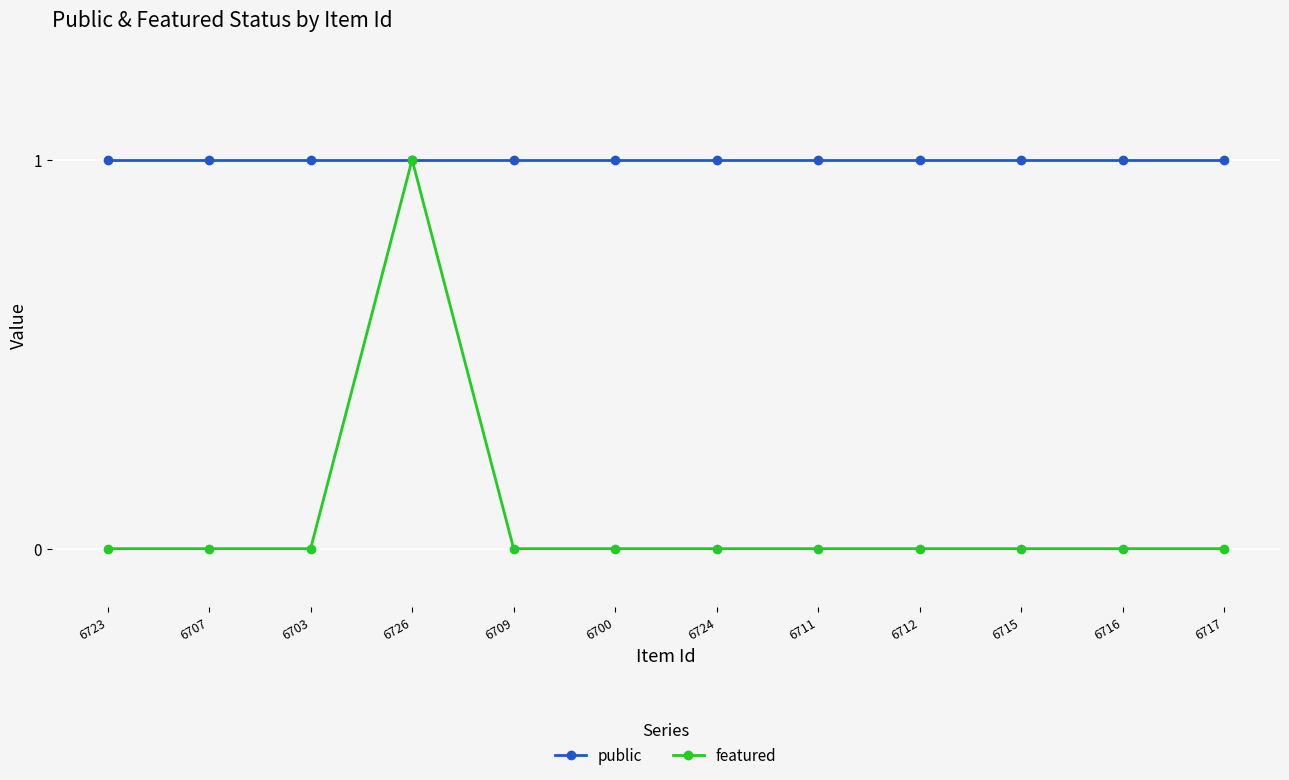

Rank the series by their average value, from lowest to highest.

featured, public